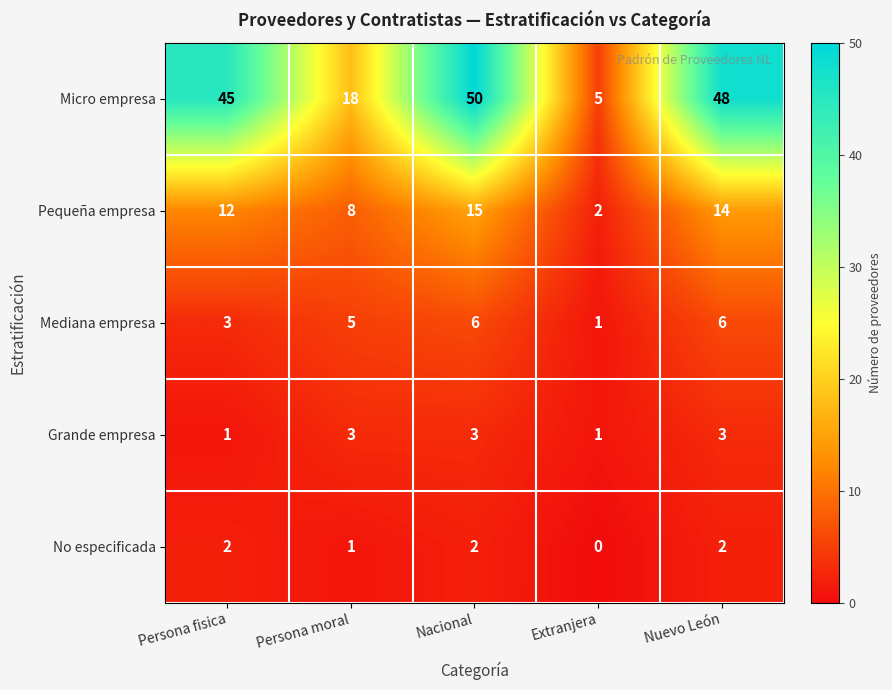

The Micro empresa series shows 9 at Persona moral. True or false?

False